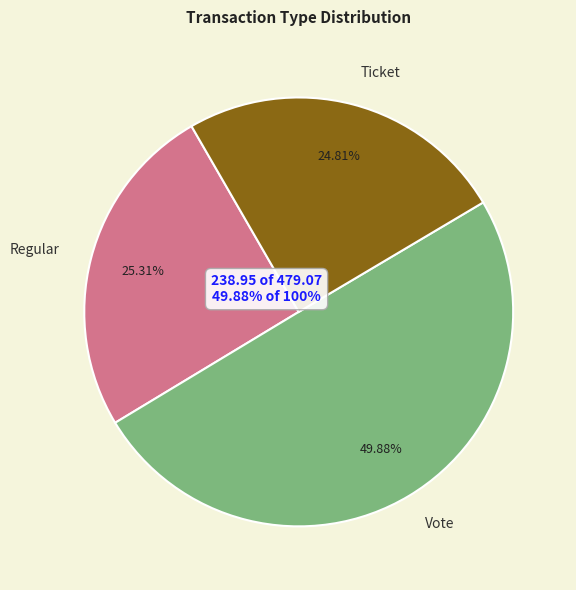

Approximately how many times larger is the value at Ticket compared to Regular?

1.0